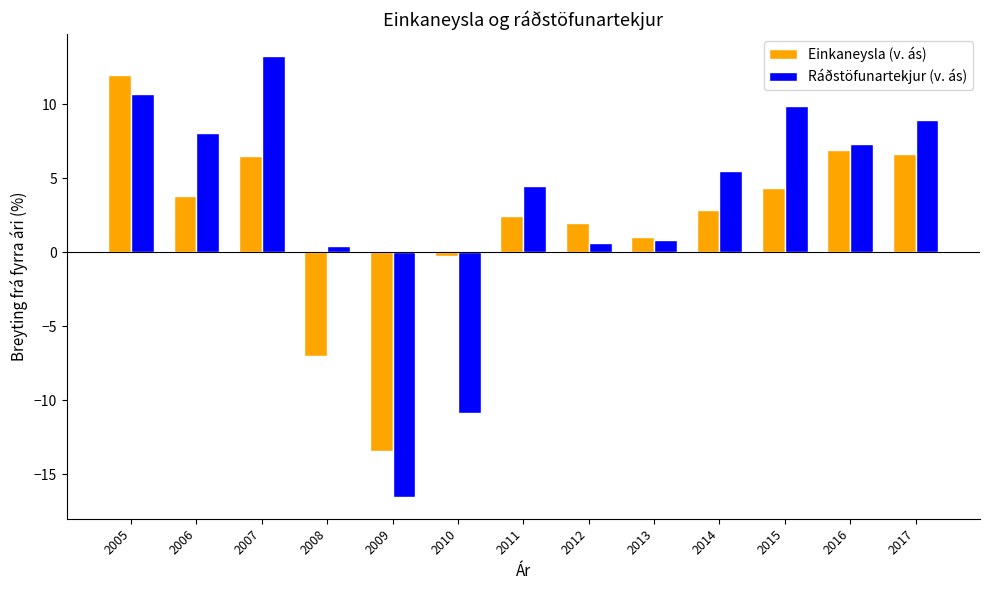

Rank the series at 2009 from lowest to highest value.

Ráðstöfunartekjur (v. ás), Einkaneysla (v. ás)